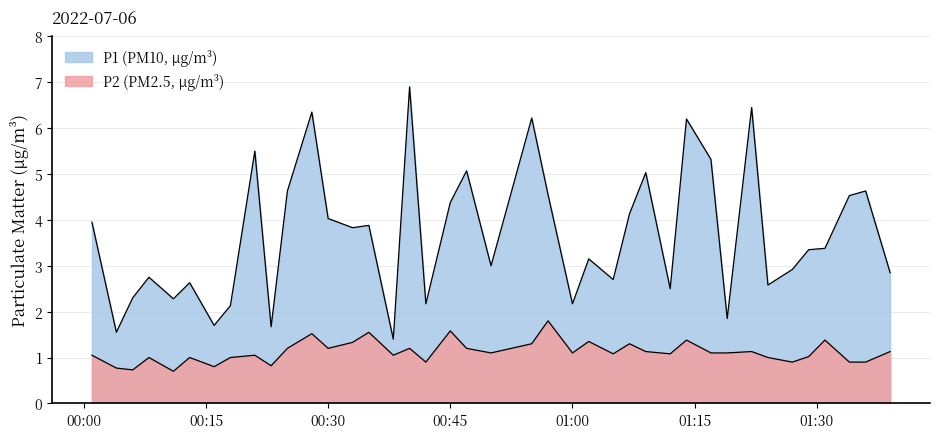

Rank the categories by P2 value from highest to lowest.

00:57, 00:45, 00:35, 00:28, 01:14, 01:31, 01:02, 00:33, 00:55, 01:07, 00:25, 00:30, 00:40, 00:47, 01:09, 01:22, 01:39, 00:50, 01:00, 01:17, 01:19, 01:05, 01:12, 00:01, 00:21, 00:38, 01:29, 00:08, 00:13, 00:18, 01:24, 00:42, 01:27, 01:34, 01:36, 00:23, 00:16, 00:04, 00:06, 00:11